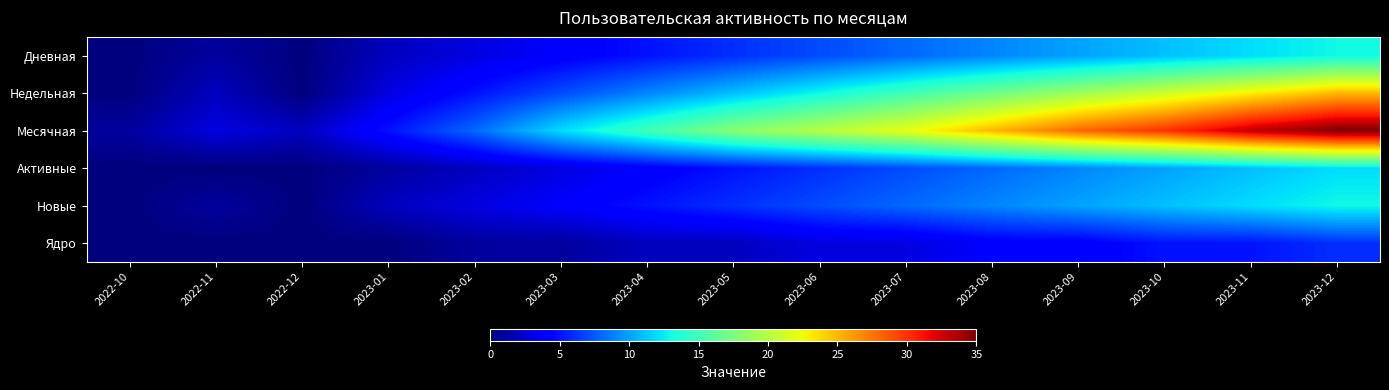

Count the number of categories in the chart.

15